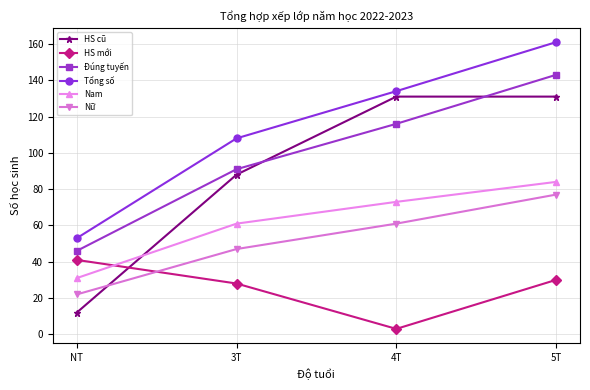

Count the Tổng số values in the range 108 to 161.

3